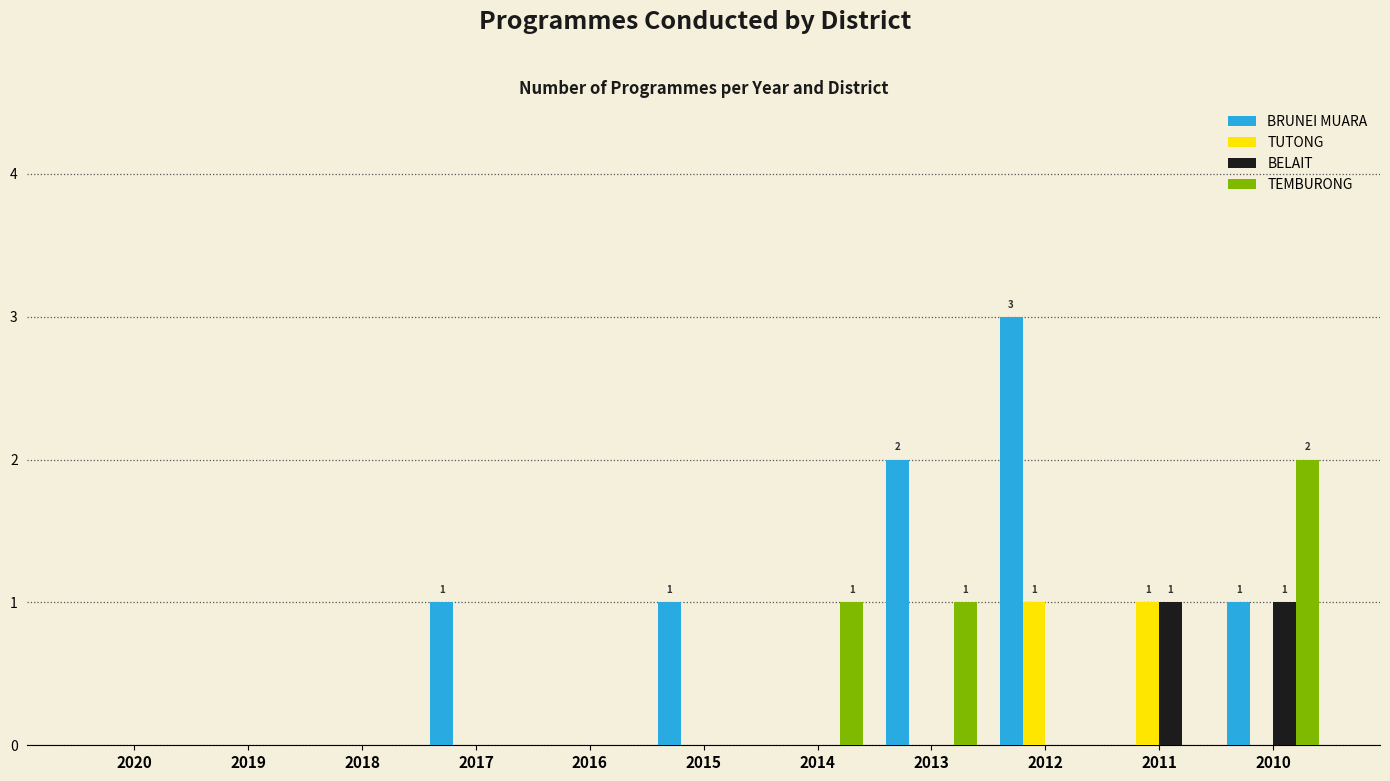

Which series has the largest total across all categories?

BRUNEI MUARA